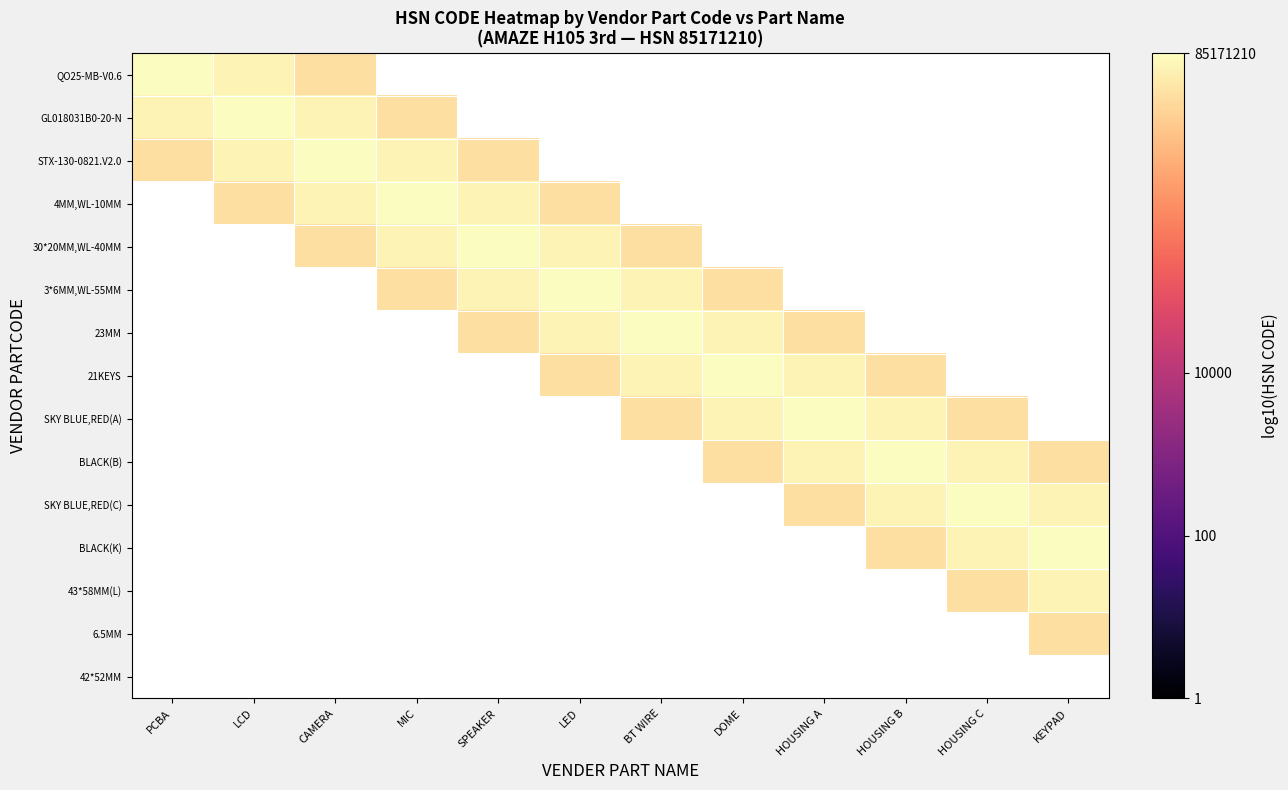

What is the difference between the highest and lowest values at PCBA?

0.5